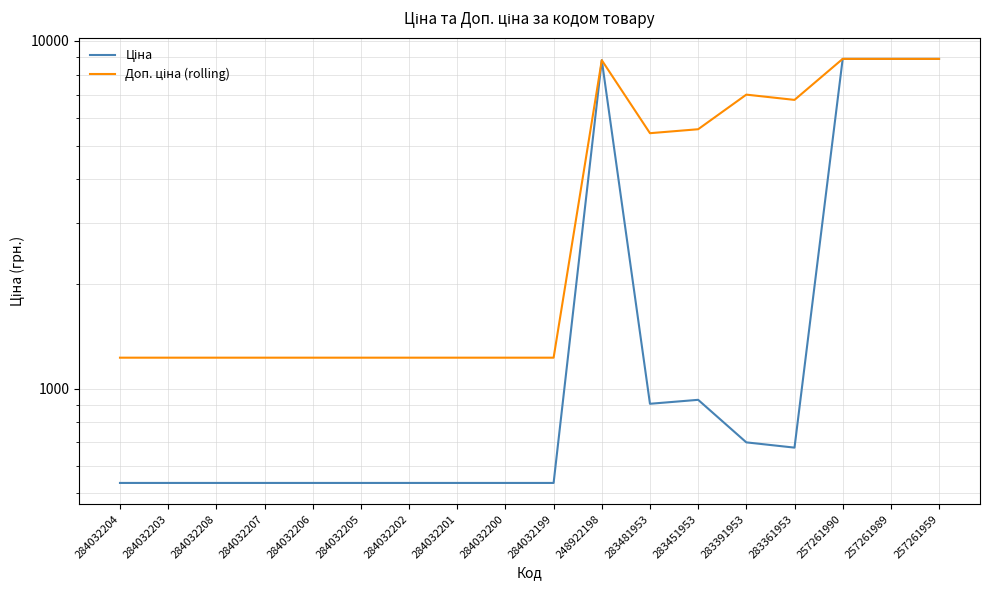

At 257261959, list the series in order from smallest to largest.

Ціна, Доп. ціна (rolling)